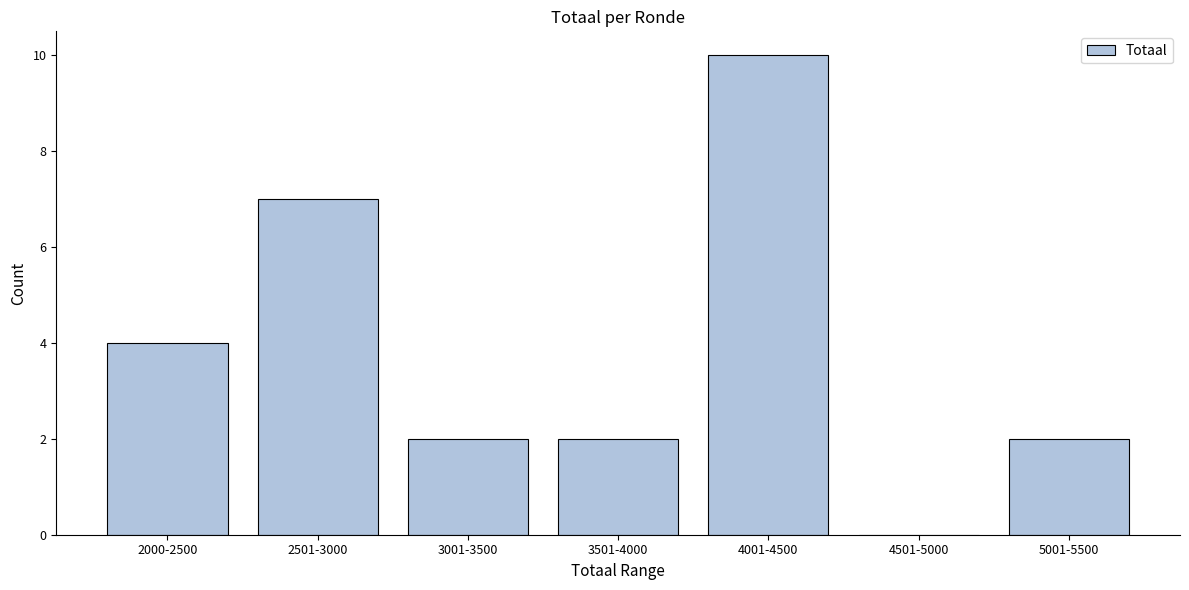

Reading left to right, list all the values displayed in this chart.

2000-2500=4	2501-3000=7	3001-3500=2	3501-4000=2	4001-4500=10	4501-5000=0	5001-5500=2